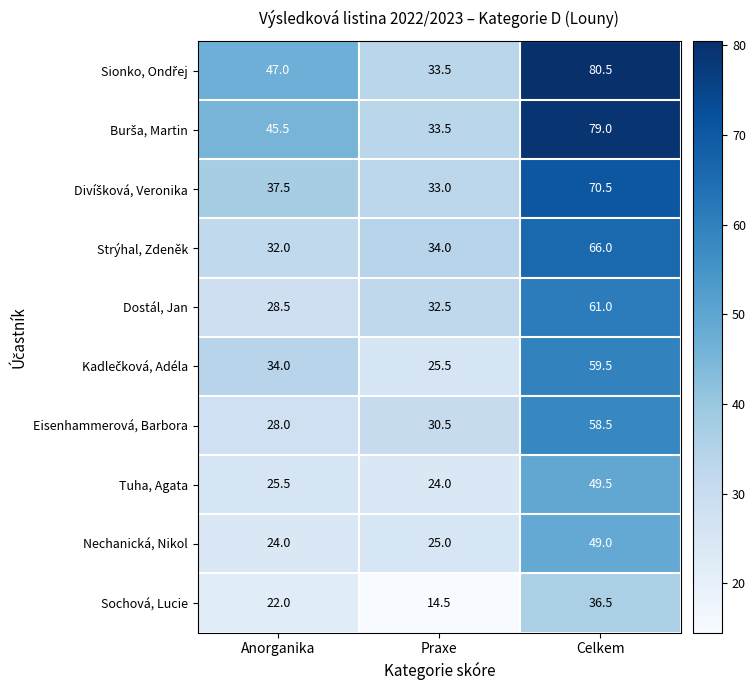

Which label corresponds to the largest value in the chart?

Celkem